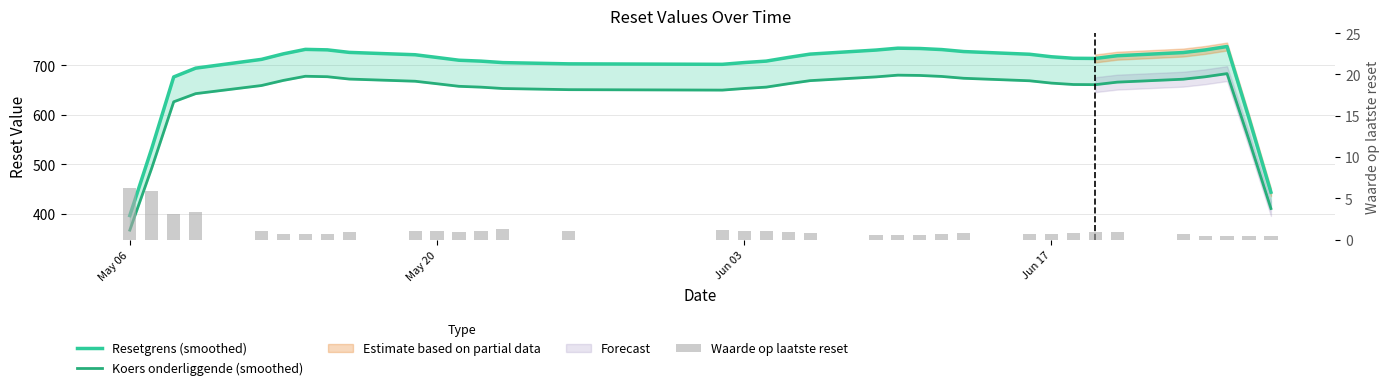

The value of Koers onderliggende (smoothed) at 31 is 208.1. True or false?

False